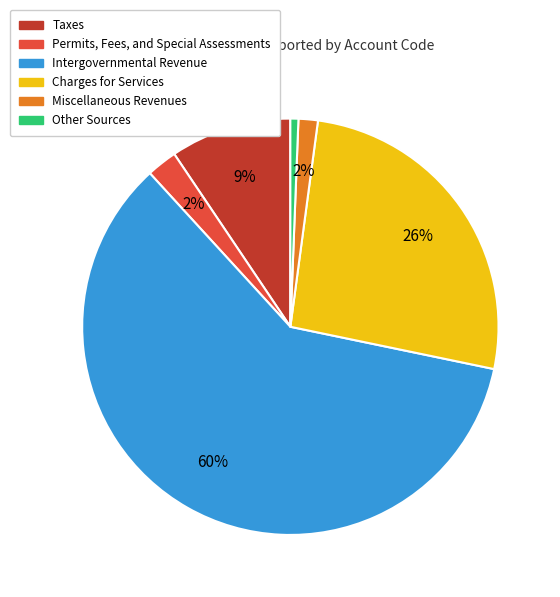

To the nearest percent, what percentage of the pie is Charges for Services?

26%